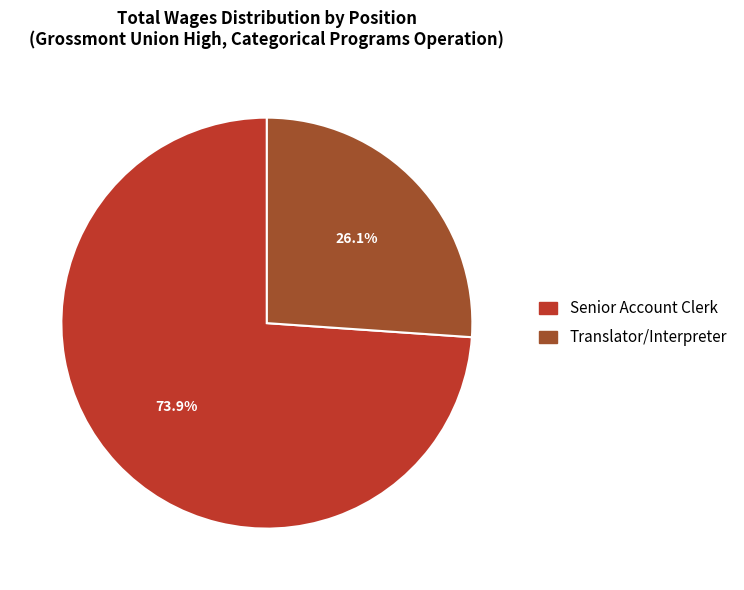

What is the largest slice in the pie chart?

Senior Account Clerk